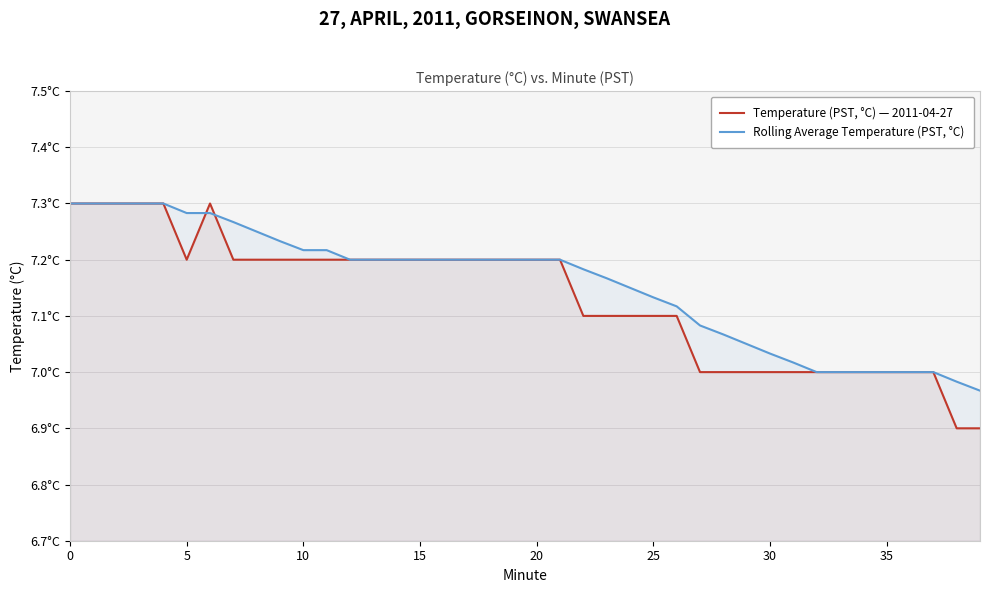

The Rolling Average Temperature (PST, °C) series shows 7.0 at 29. True or false?

True